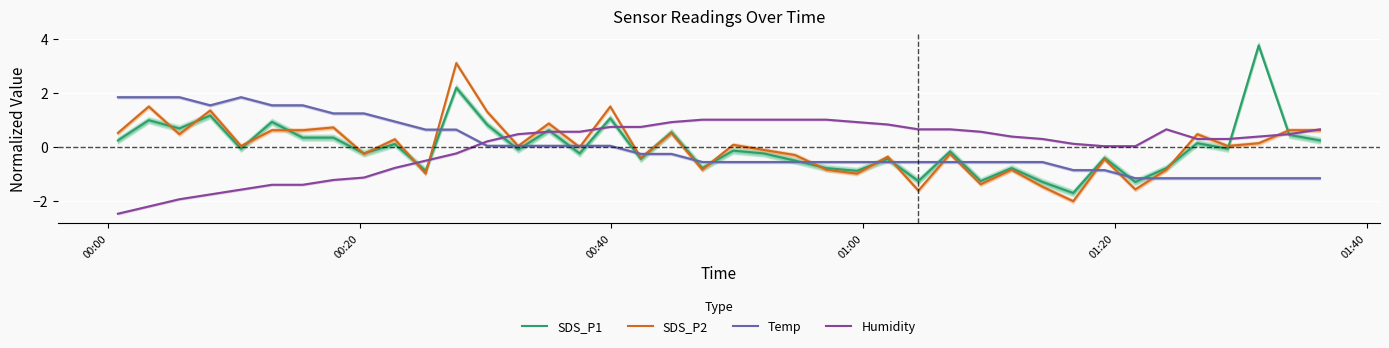

List the series in order of their peak value, highest first.

SDS_P1, SDS_P2, Temp, Humidity